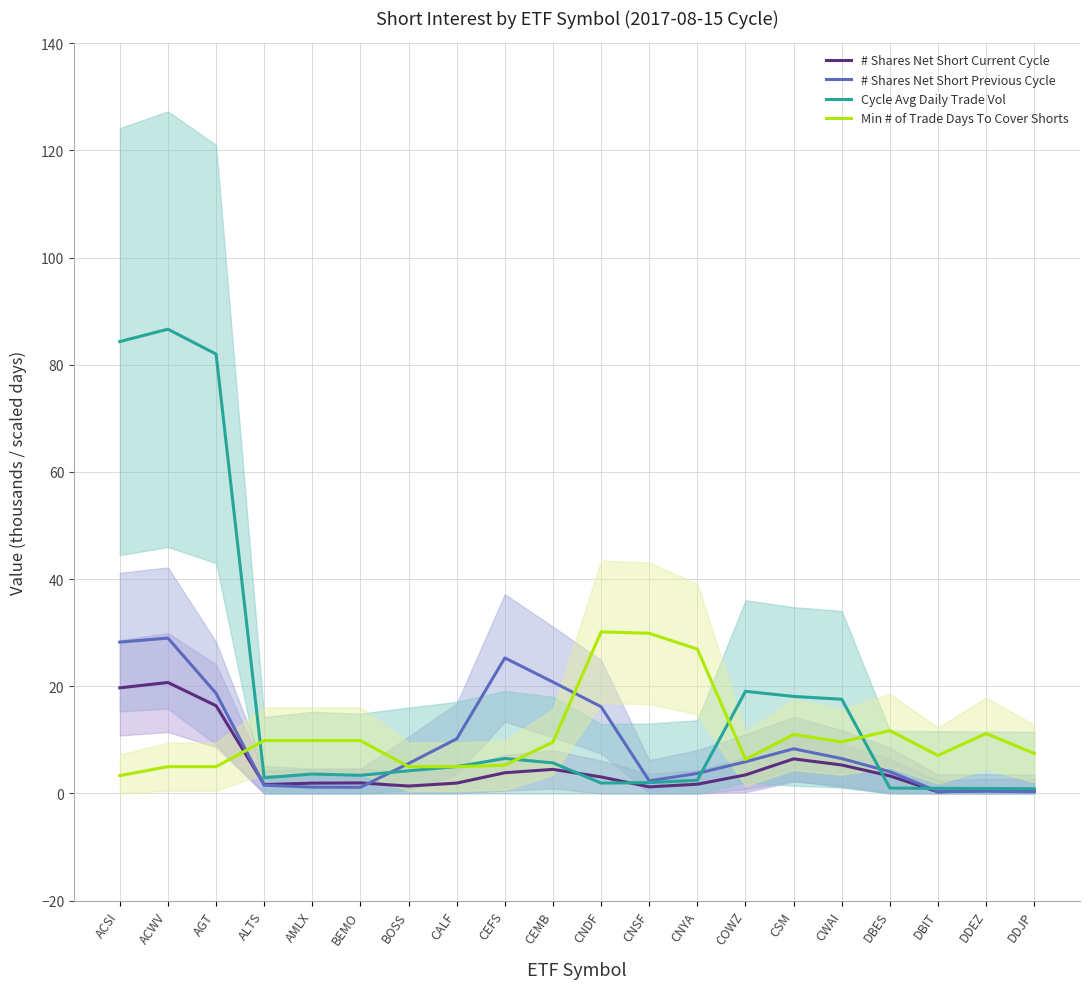

Where does the Cycle Avg Daily Trade Vol series first go above 4?

ACSI